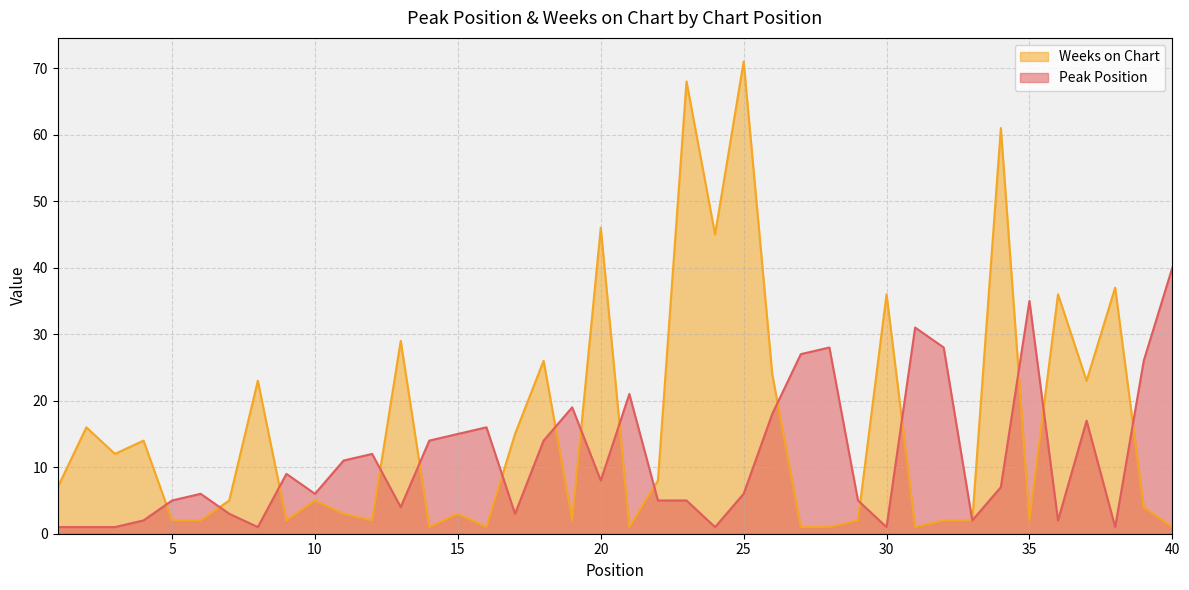

How many interior local valleys does the Weeks on Chart series have?

11